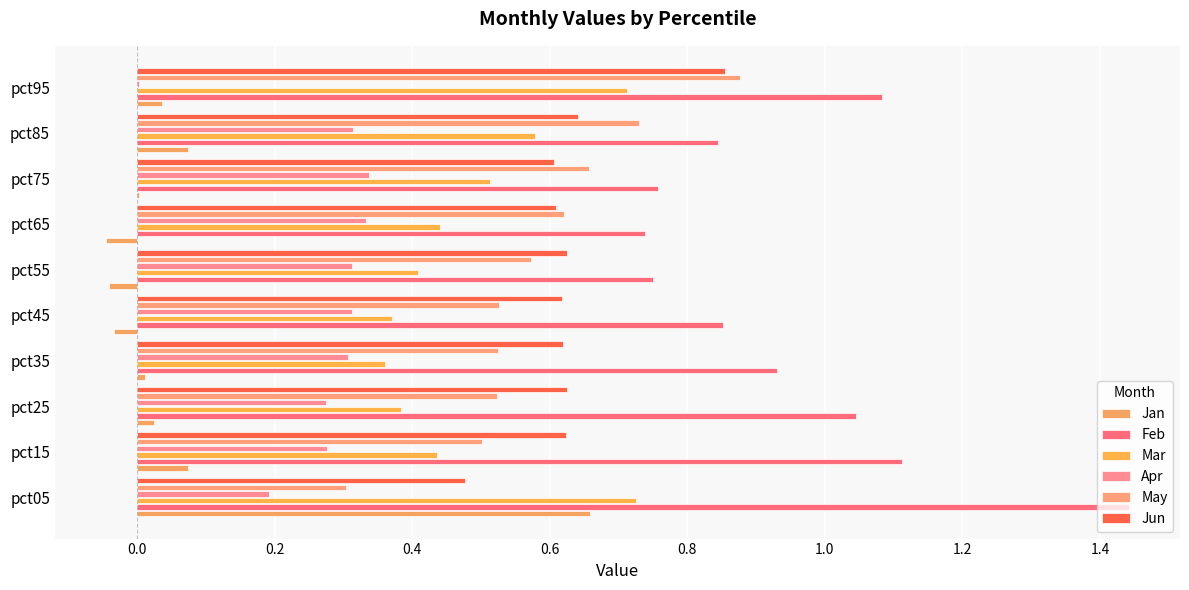

What is the sum of all Jun values?

6.3